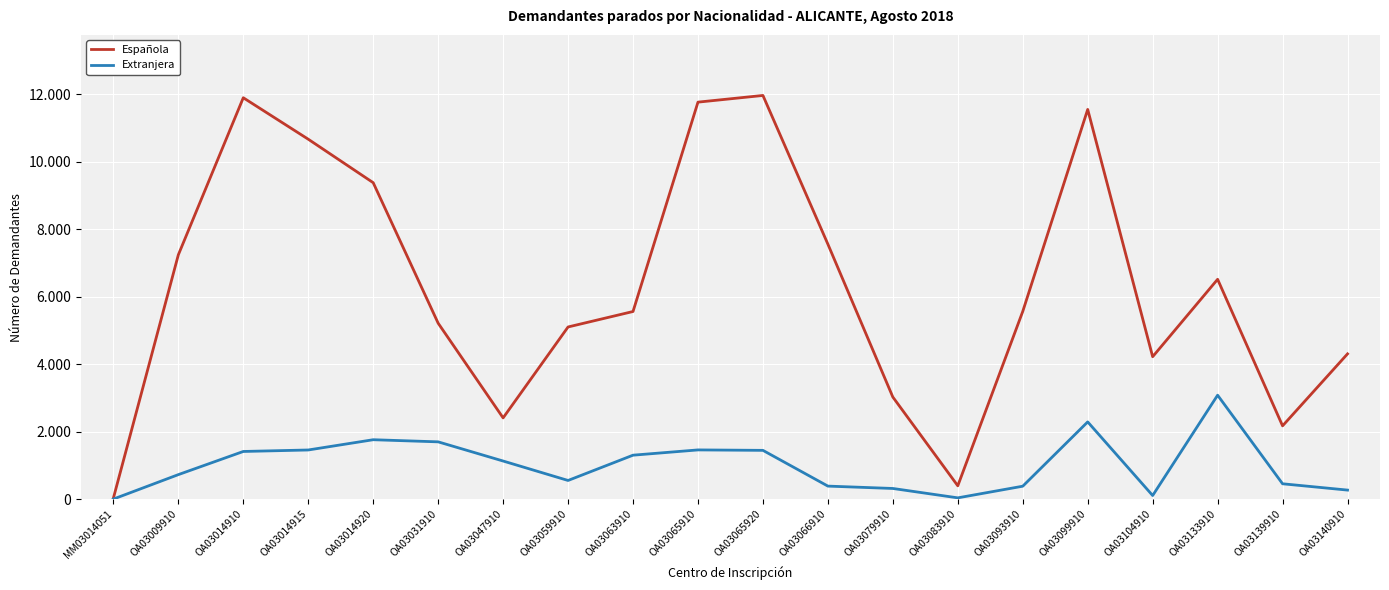

True or false: Extranjera and Española intersect in this chart.

False